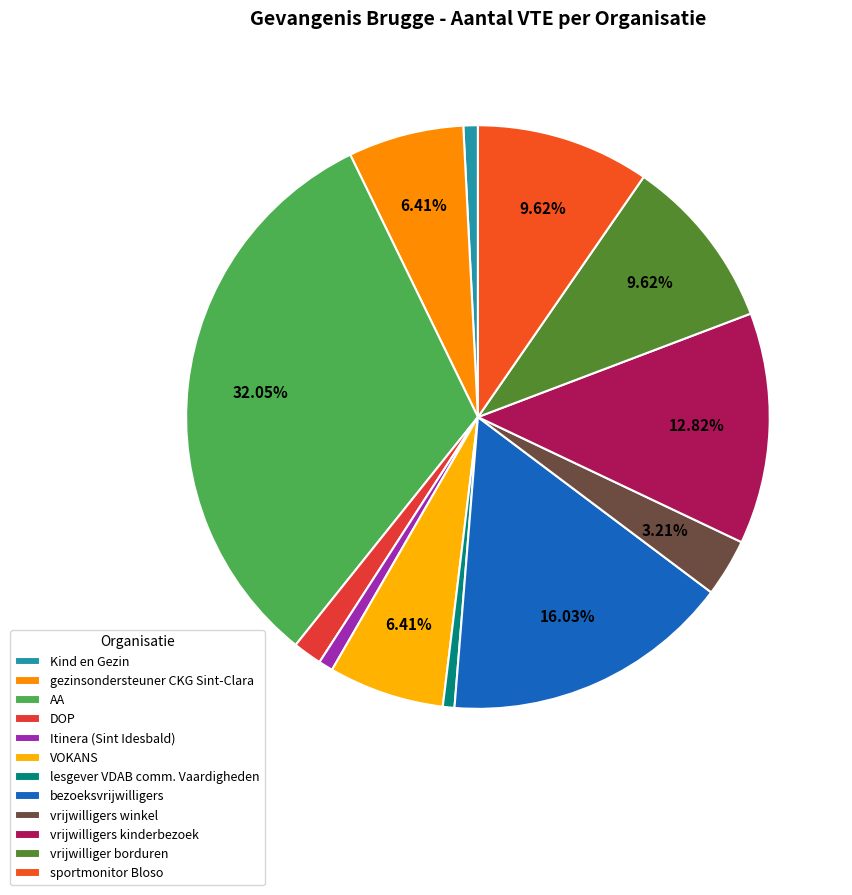

To the nearest percent, what is the combined percentage of Kind en Gezin and vrijwilligers winkel?

4%